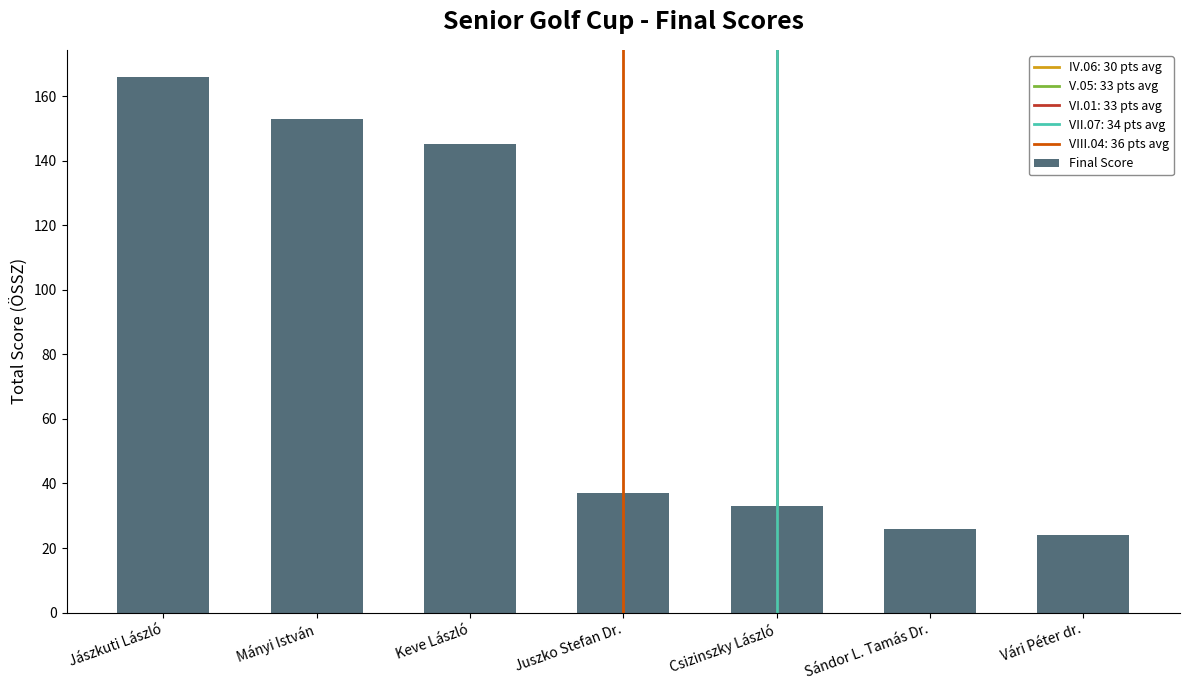

How many categories are shown in the chart?

7